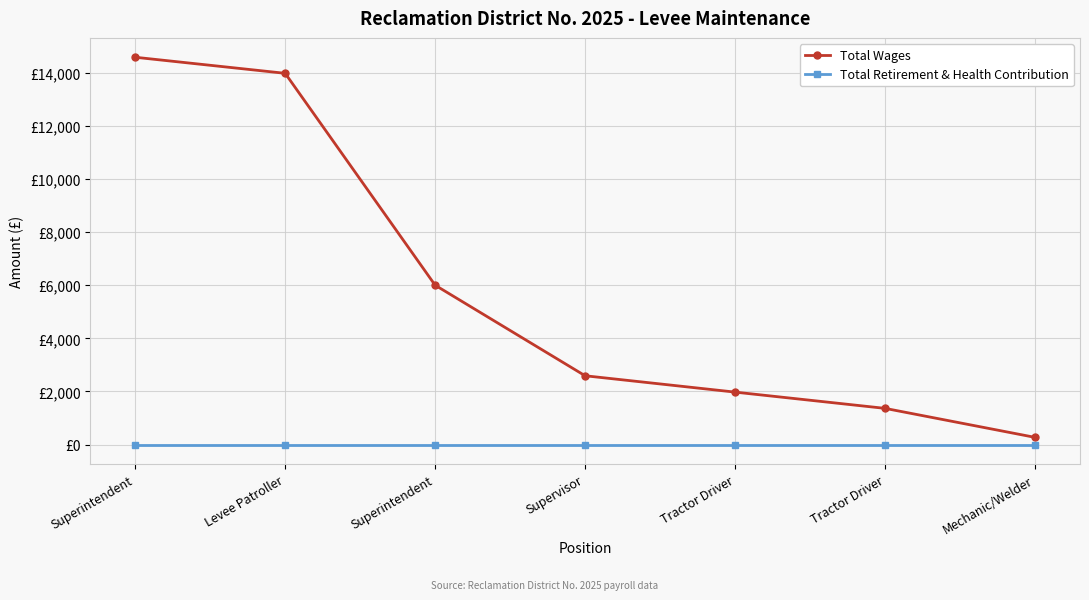

What is the difference between the highest and lowest values at Superintendent?

14584